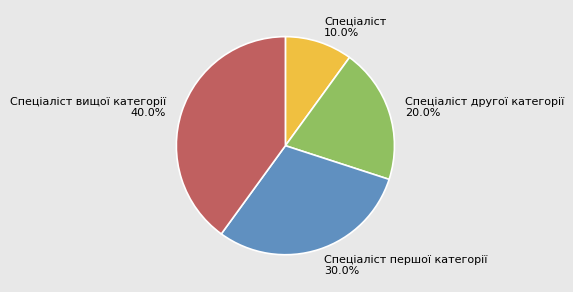

True or false: Спеціаліст другої категорії accounts for 20% of the total.

True